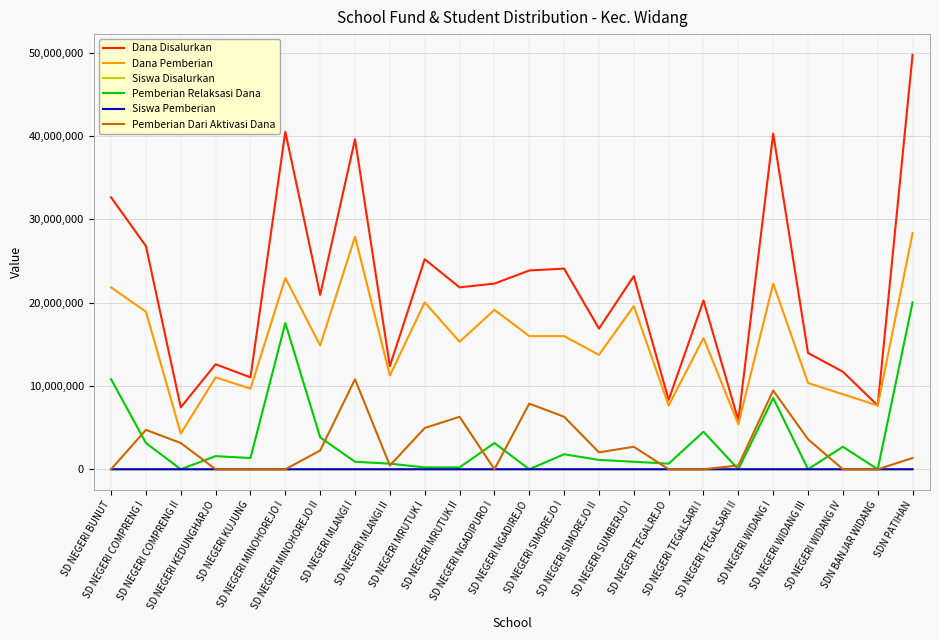

What is the maximum value for Pemberian Dari Aktivasi Dana?

10800000